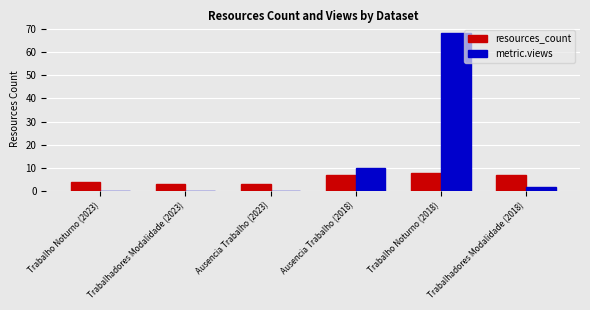

Reading right to left, extract all data points from this chart.

resources_count: Trabalhadores Modalidade (2018)=7	Trabalho Noturno (2018)=8	Ausencia Trabalho (2018)=7	Ausencia Trabalho (2023)=3	Trabalhadores Modalidade (2023)=3	Trabalho Noturno (2023)=4
metric.views: Trabalhadores Modalidade (2018)=2	Trabalho Noturno (2018)=68	Ausencia Trabalho (2018)=10	Ausencia Trabalho (2023)=0	Trabalhadores Modalidade (2023)=0	Trabalho Noturno (2023)=0